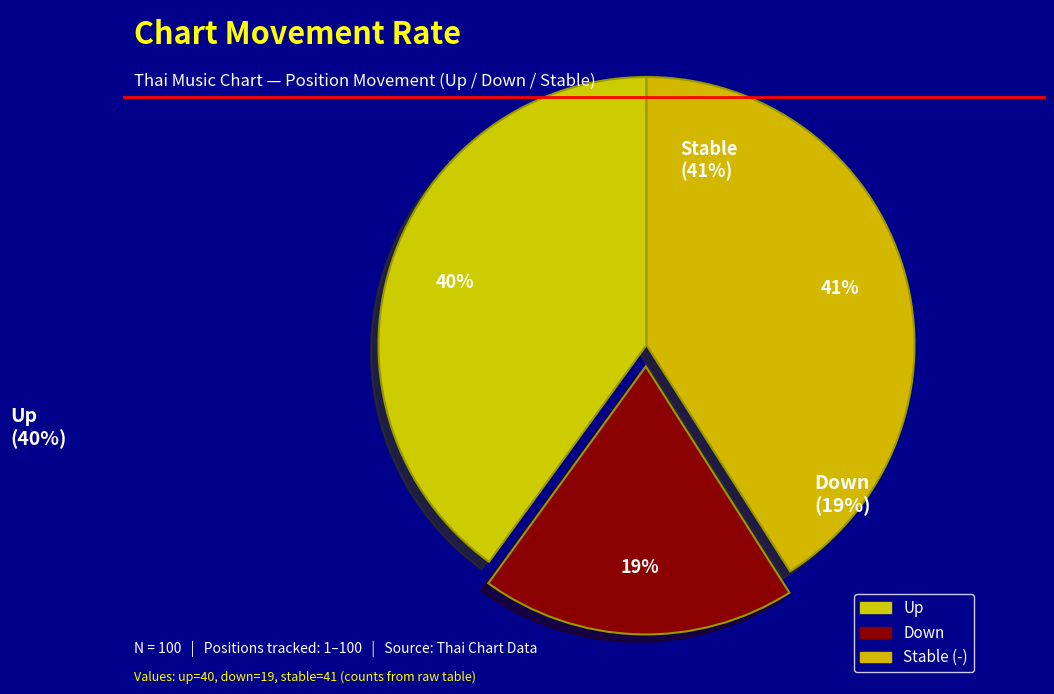

How many segments does this pie chart have?

3